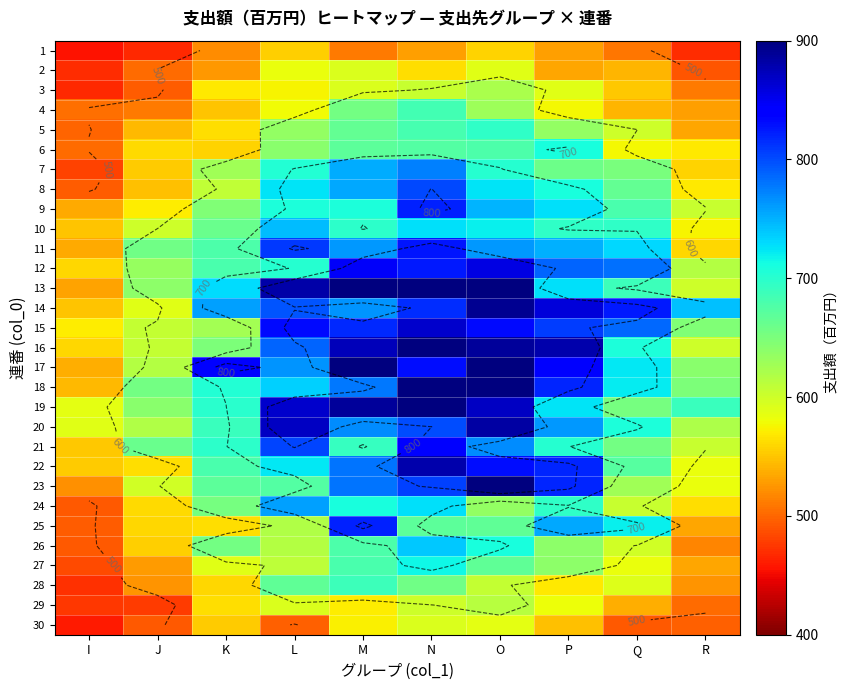

What is the difference between the highest and lowest values at L?

384.3